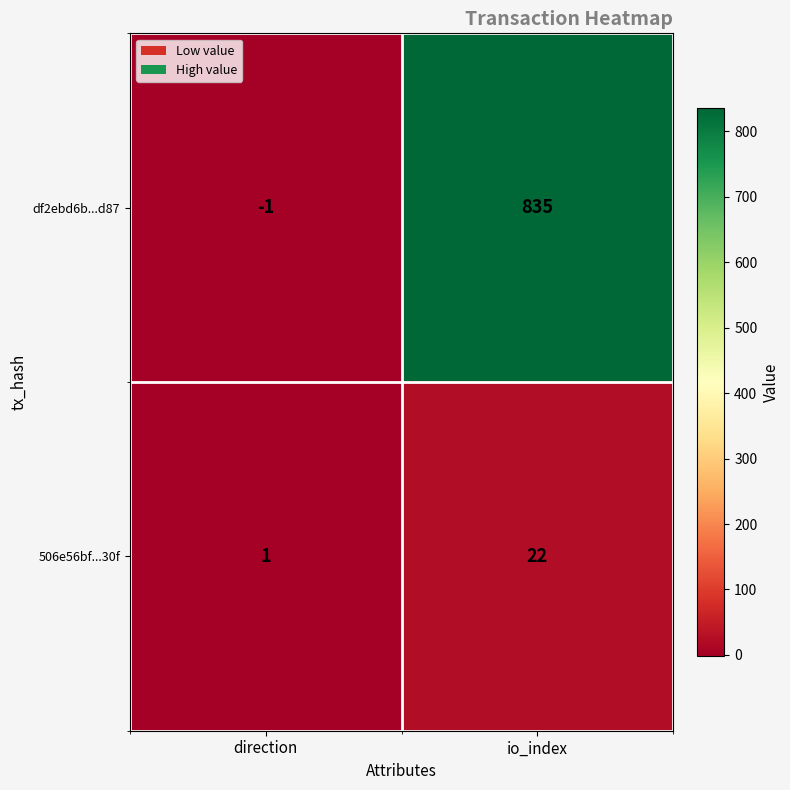

Rank the series by their average value, from lowest to highest.

506e56bf...30f, df2ebd6b...d87